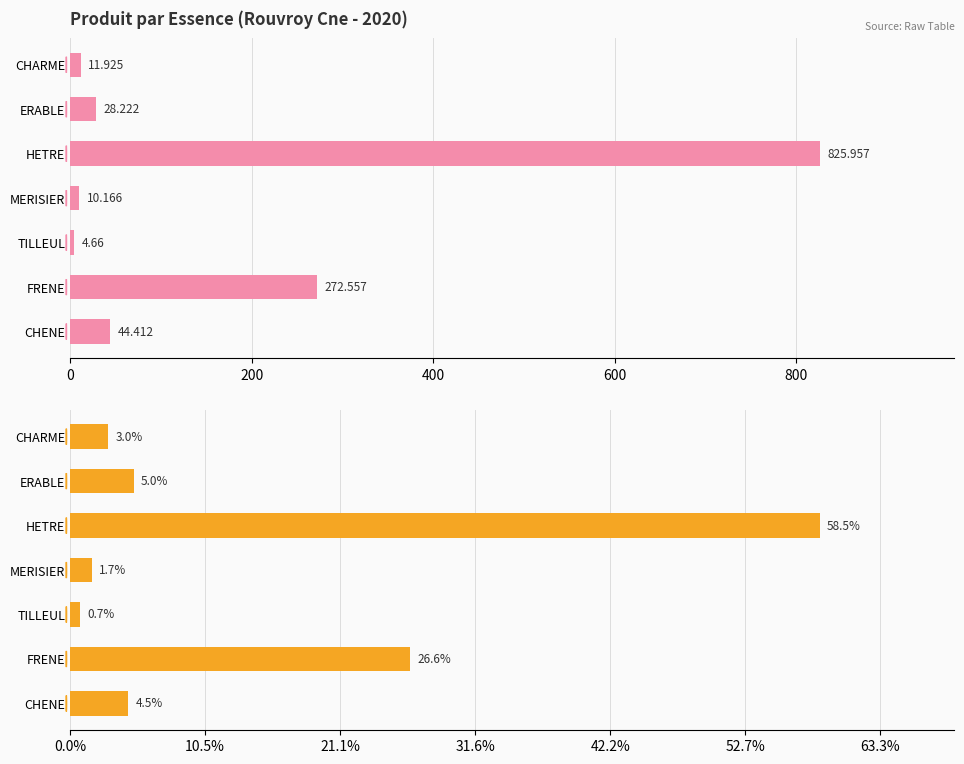

The value of produit_nbre at TILLEUL is 2.5. True or false?

False